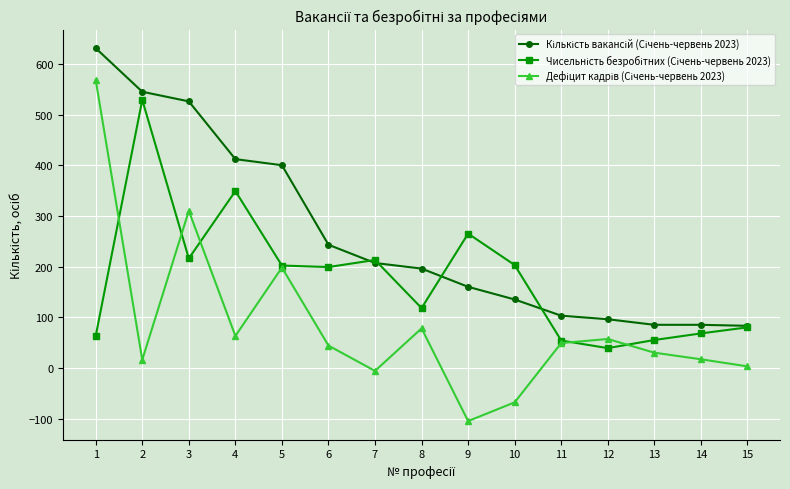

What is the maximum value shown in the chart?

631